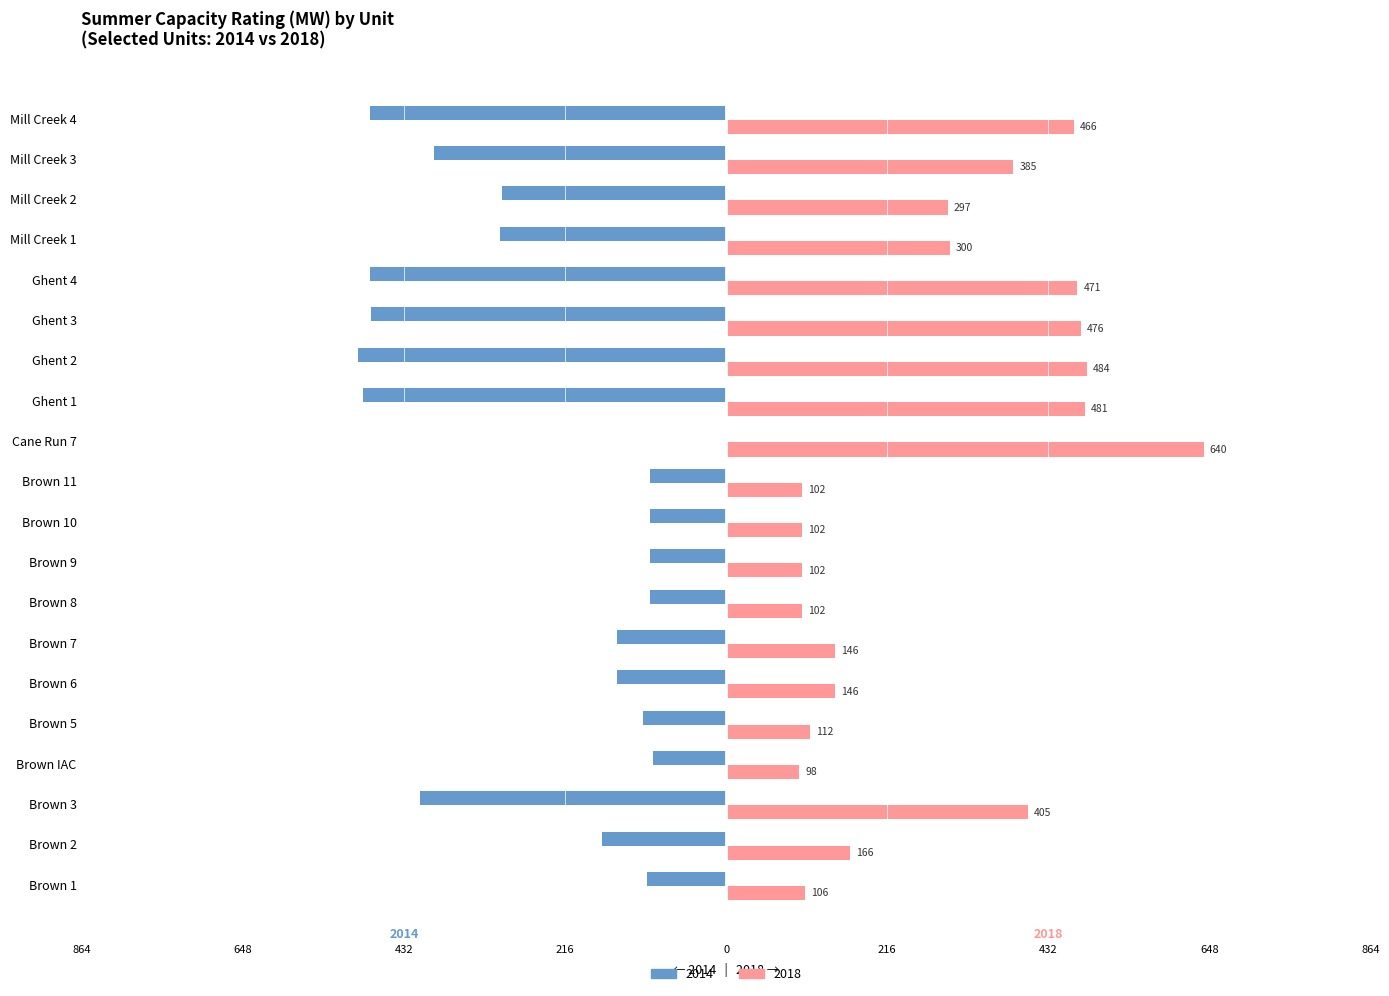

Is it true that 2018 equals 133 at Mill Creek 3?

False